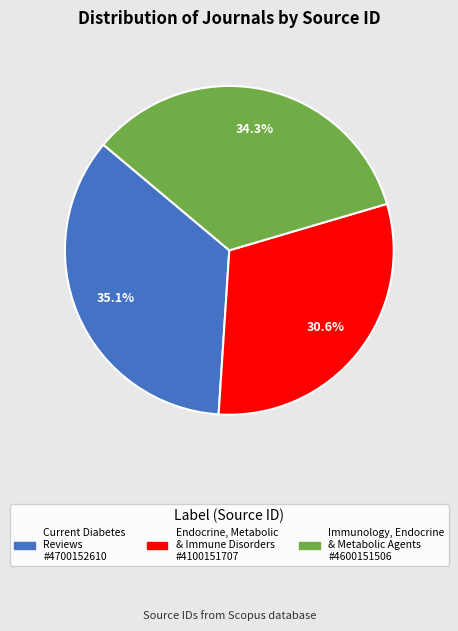

Is there a majority slice in this chart?

No